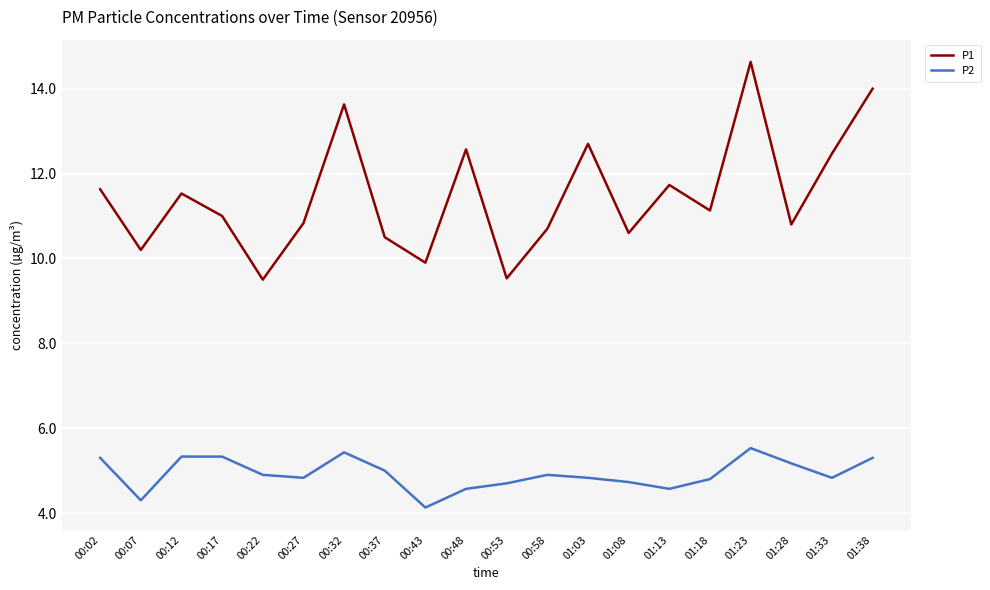

What is the minimum value shown in the chart?

4.1